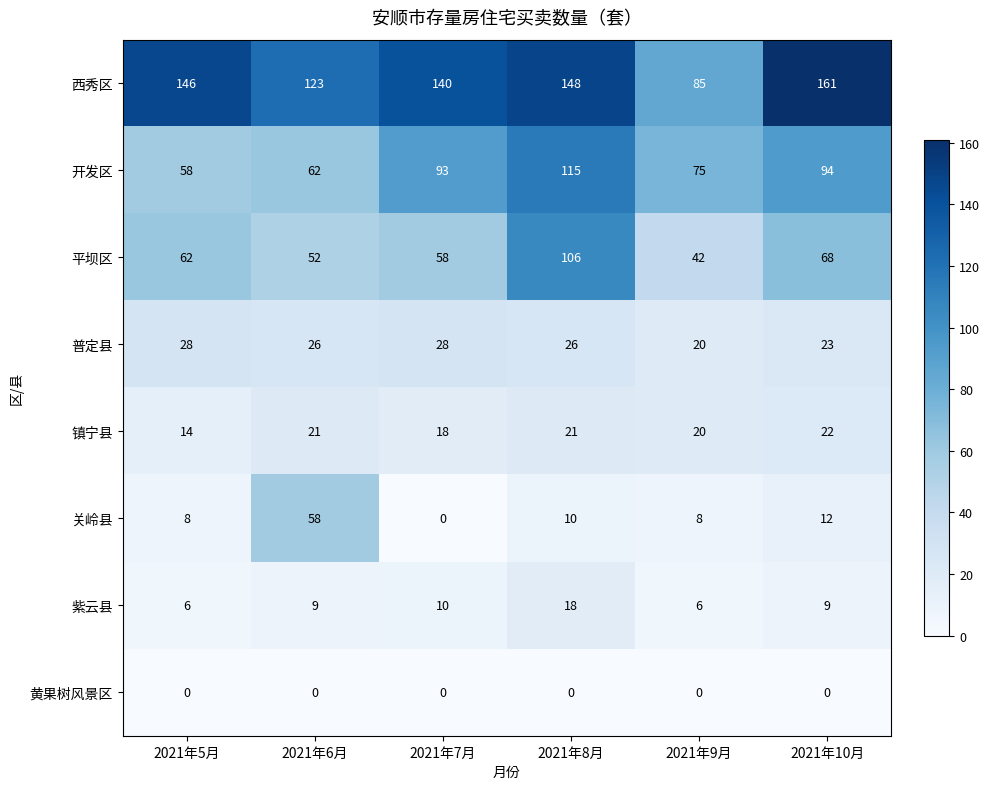

The value of 镇宁县 at 2021年10月 is 39. True or false?

False